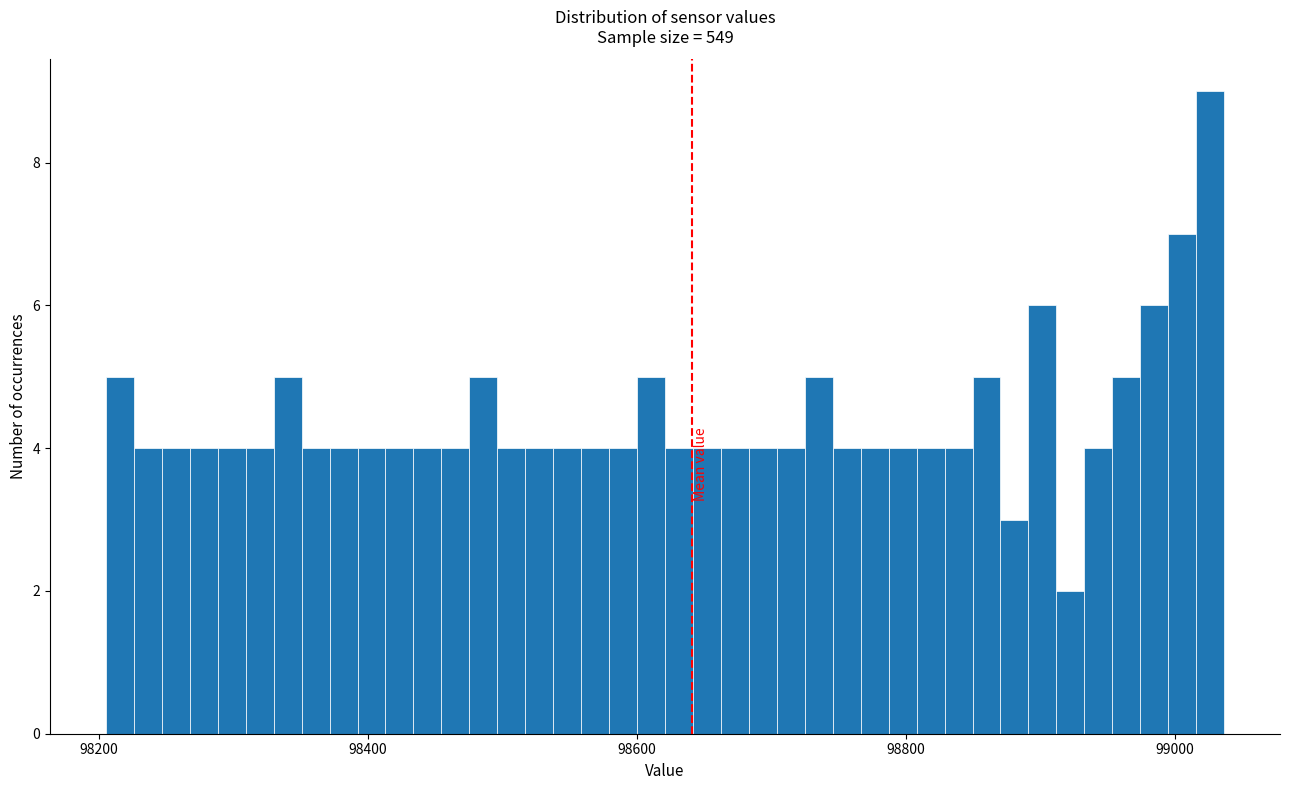

Read against the x-axis, roughly where is the centre of the tallest bar?

99020